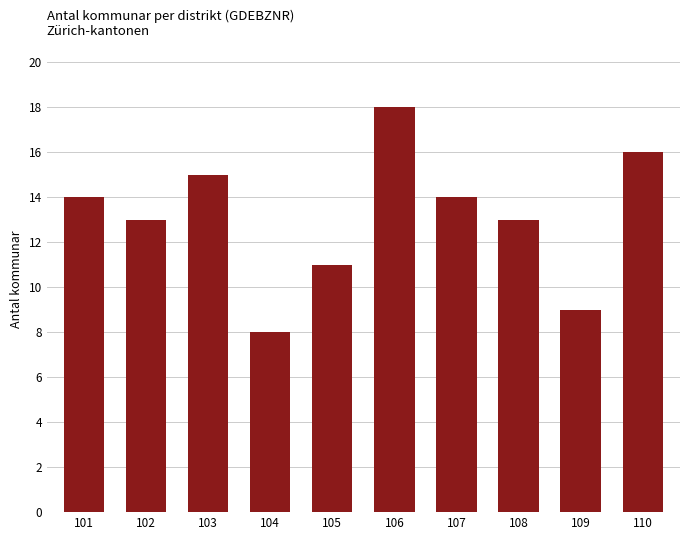

How many values are below 14?

5